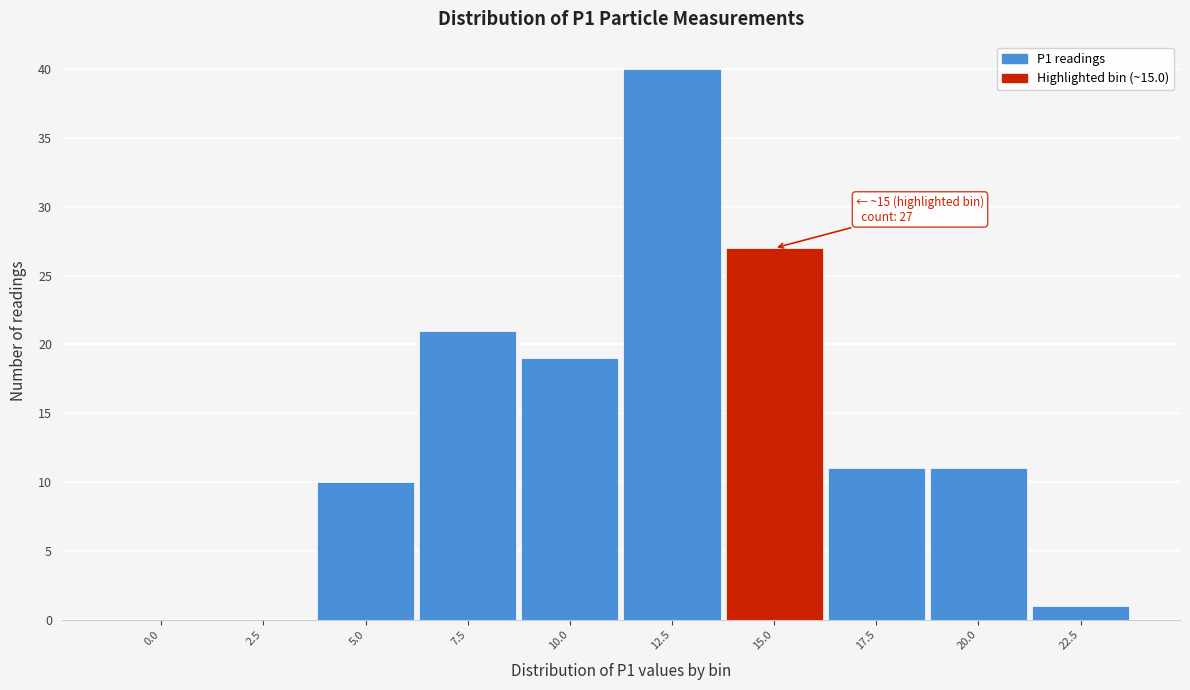

Reading left to right, list all the values displayed in this chart.

0.0=0	2.5=0	5.0=10	7.5=21	10.0=19	12.5=40	15.0=27	17.5=11	20.0=11	22.5=1